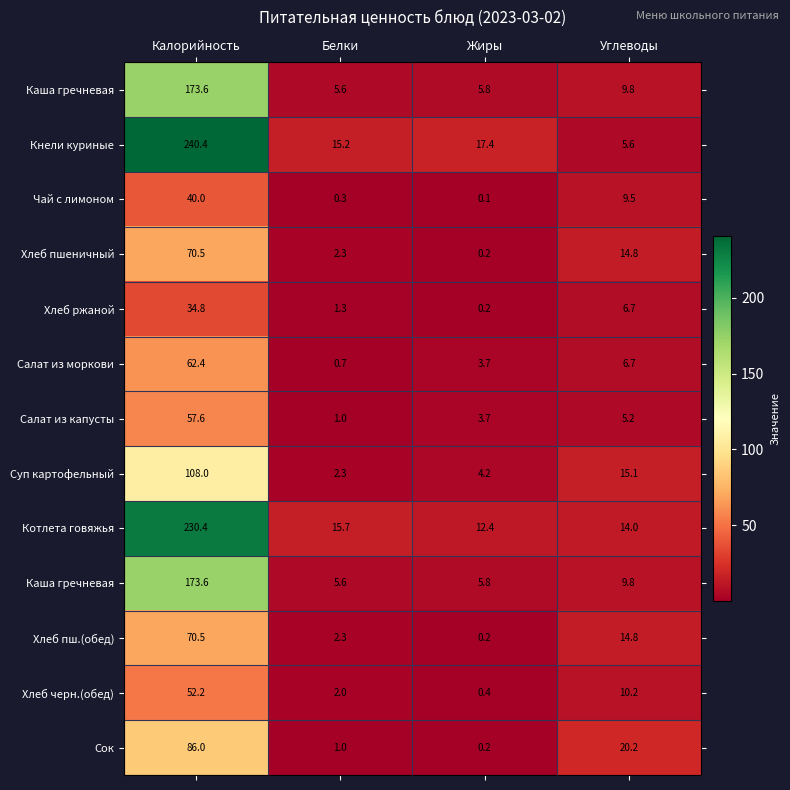

Between Углеводы and Калорийность, which is larger?

Калорийность